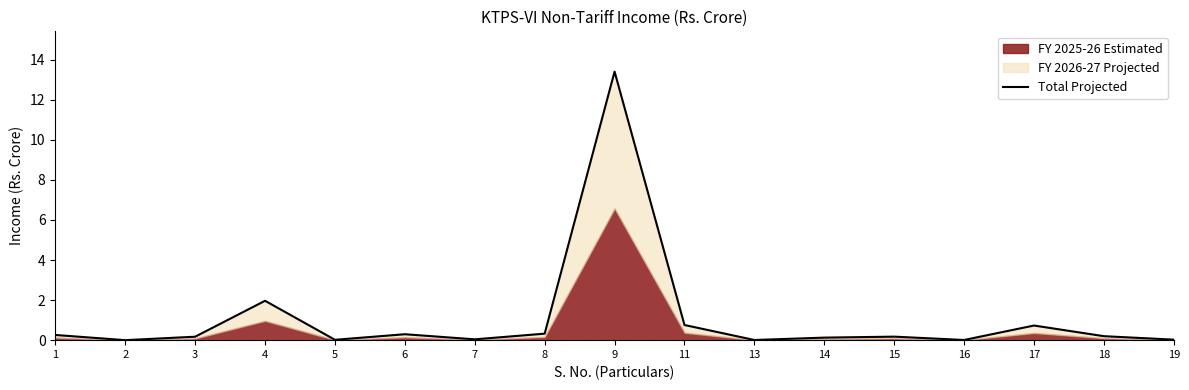

At which category does the chart reach its minimum across all series?

2